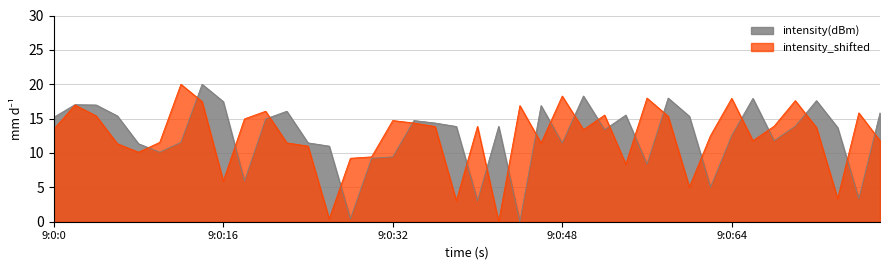

What is the difference between the second highest and second lowest values?

17.9